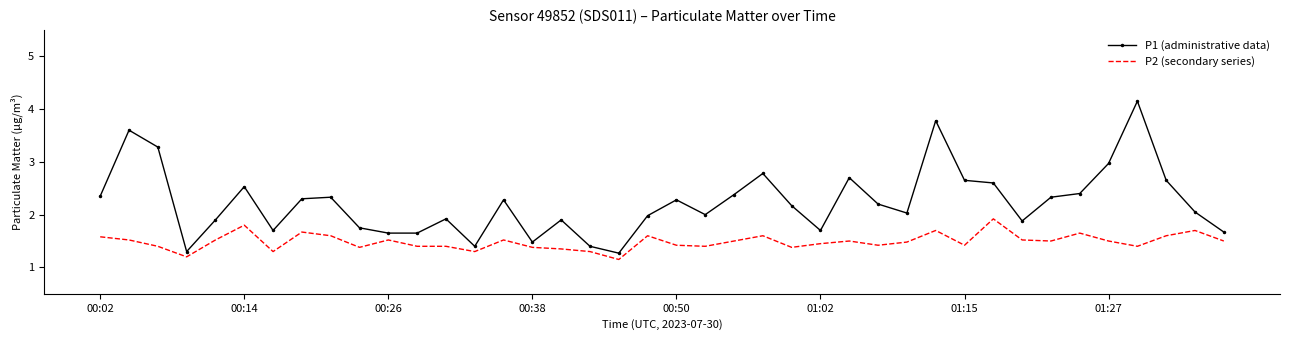

What is the difference between the maximum and minimum values in the P1 (administrative data) series?

2.9